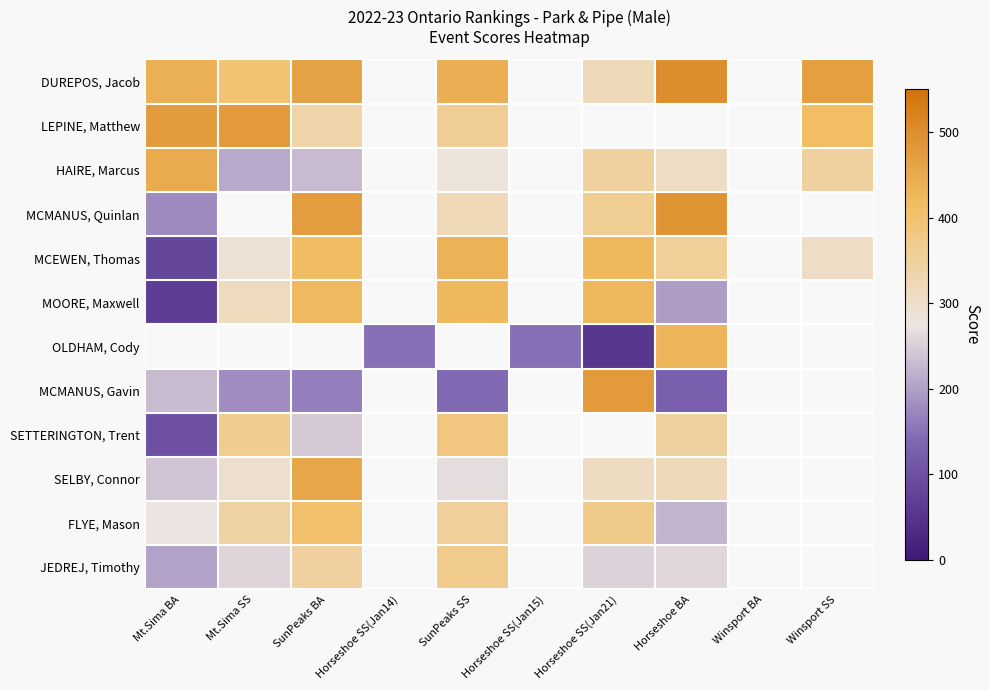

What is the difference between the maximum and minimum values in the MOORE, Maxwell series?

361.0